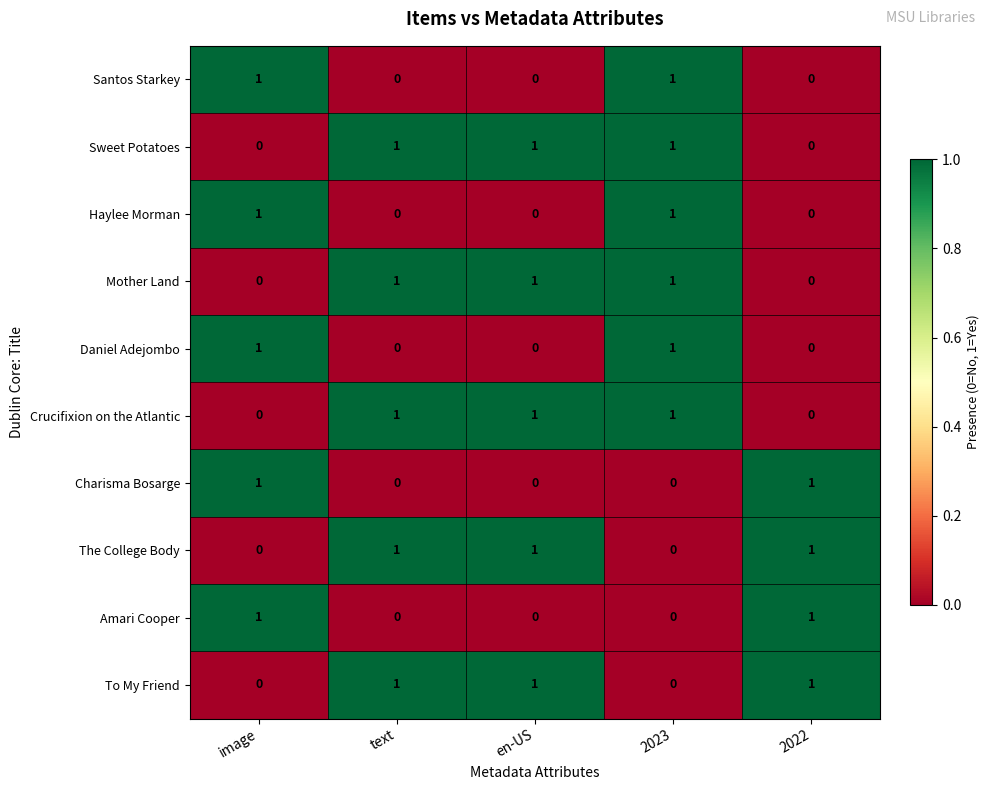

The The College Body series shows 0 at image. True or false?

True